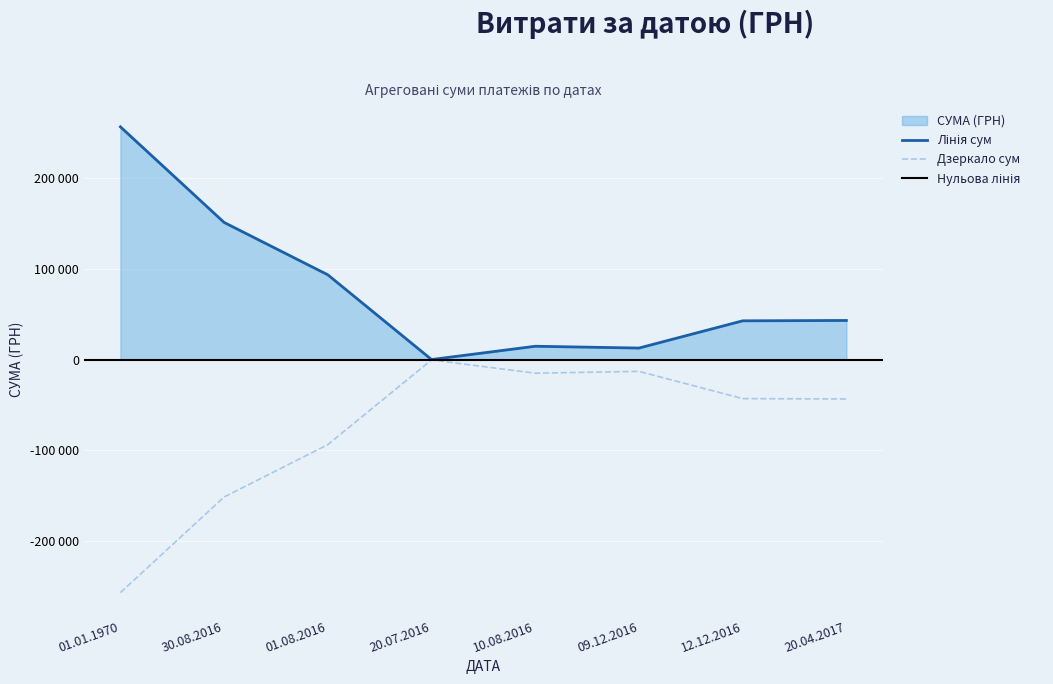

Approximately how many times larger is the value at 01.08.2016 compared to 30.08.2016?

0.6